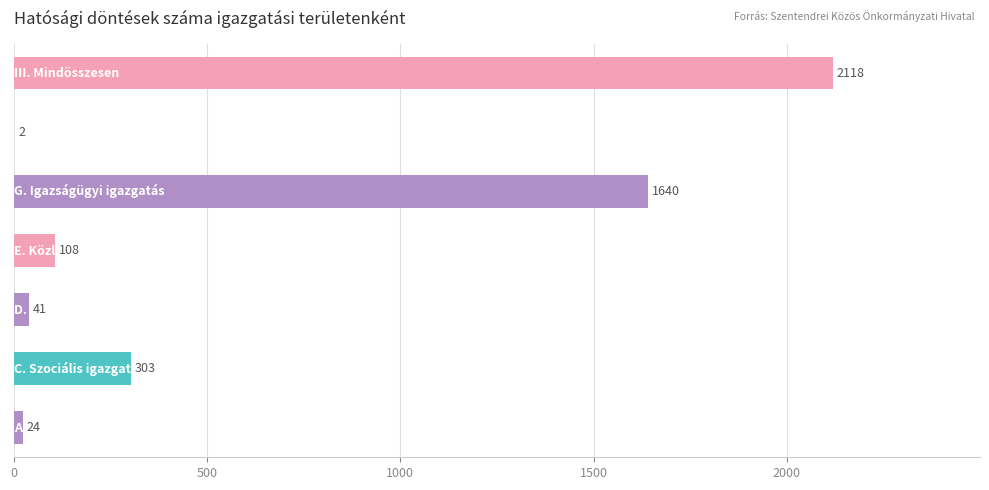

Count the number of data series in this chart.

1